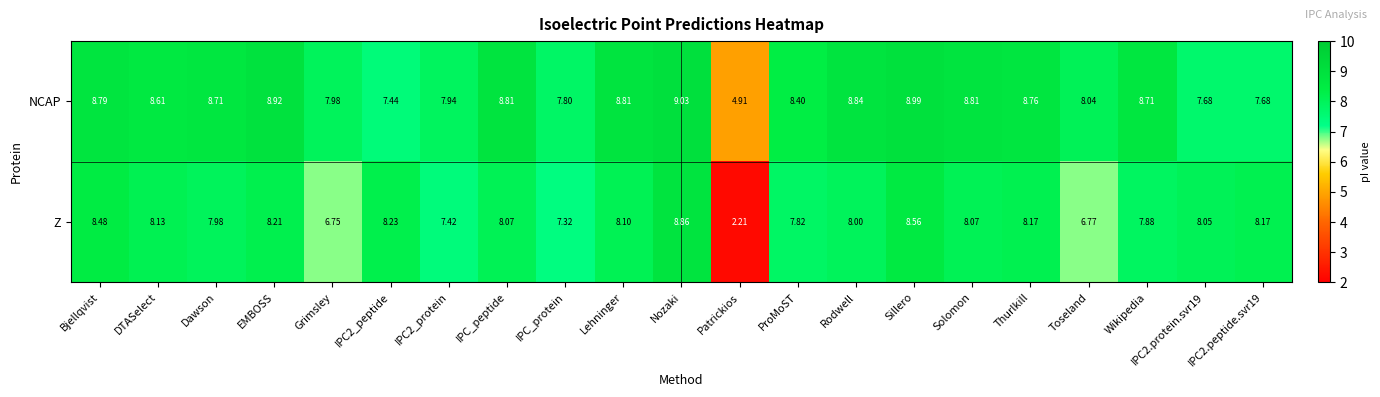

Count the number of categories in the chart.

21